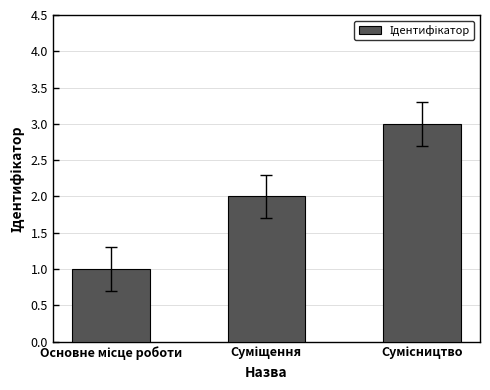

What is the greatest value displayed?

3